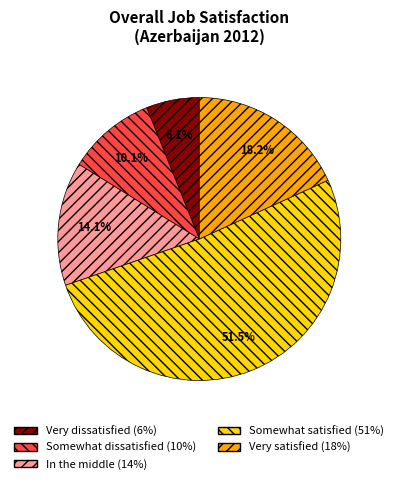

Is there any slice that represents more than half of the pie?

Yes